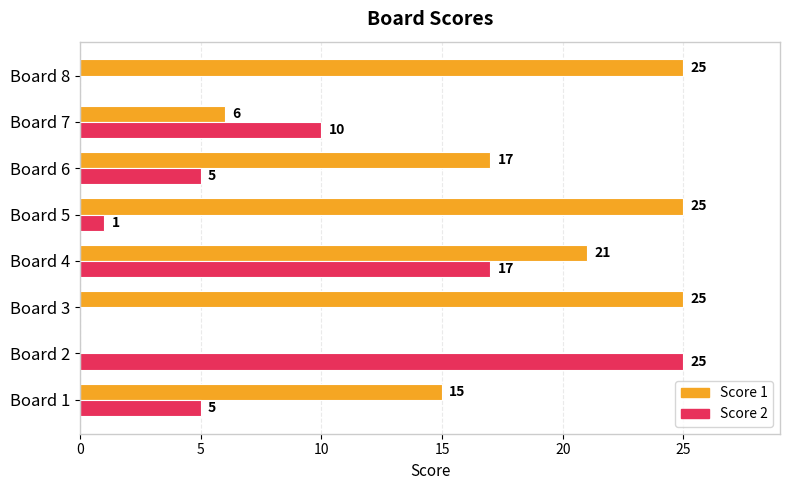

What is the sum of the Score 2 values at Board 6 and Board 4?

22